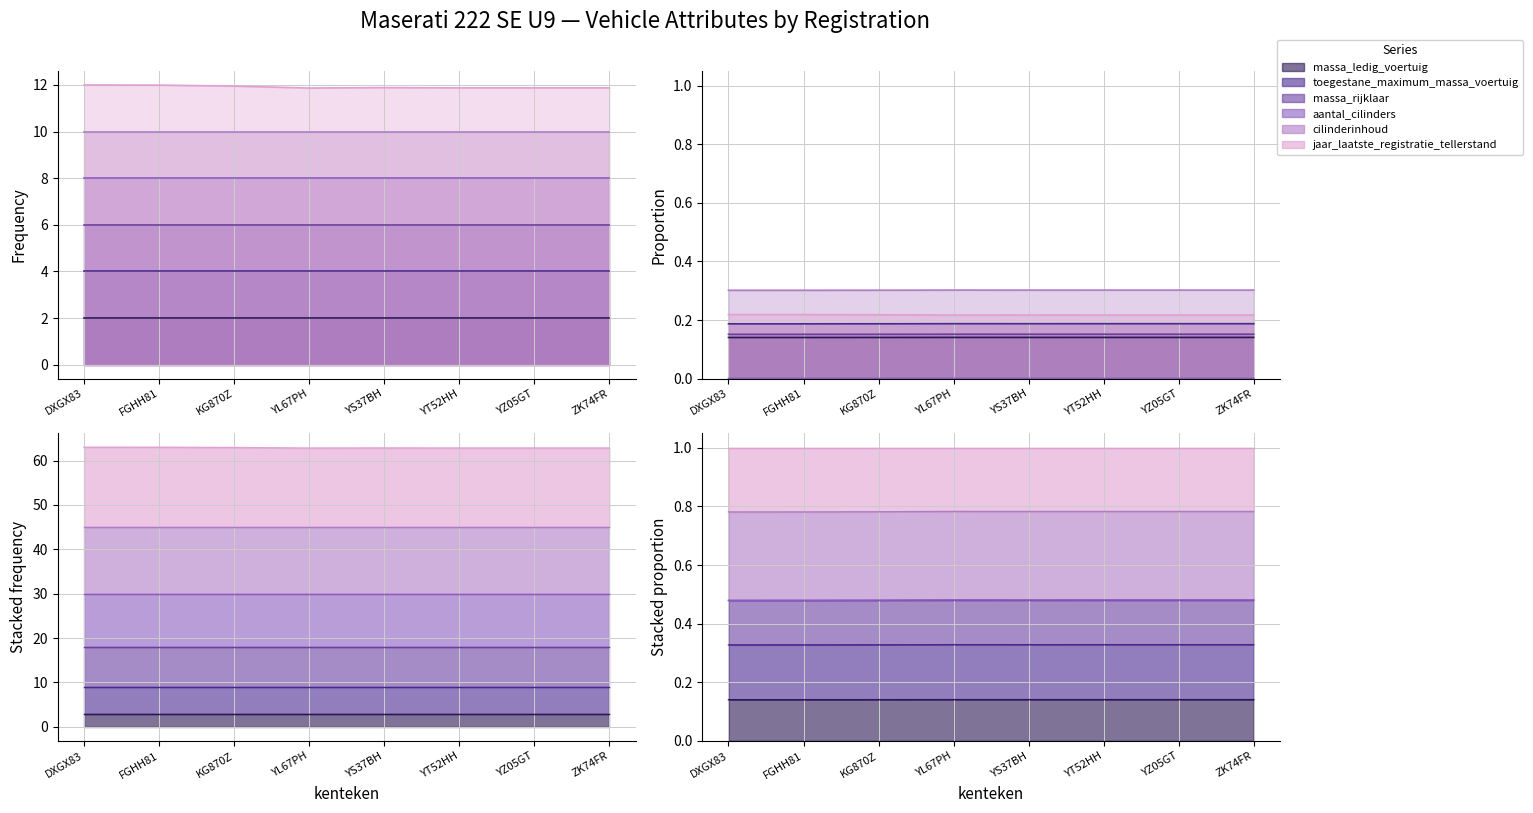

Reading left to right, what are all the values shown in this chart?

massa_ledig_voertuig: DXGX83=0.1	FGHH81=0.1	KG870Z=0.1	YL67PH=0.1	YS37BH=0.1	YT52HH=0.1	YZ05GT=0.1	ZK74FR=0.1
toegestane_maximum_massa_voertuig: DXGX83=0.2	FGHH81=0.2	KG870Z=0.2	YL67PH=0.2	YS37BH=0.2	YT52HH=0.2	YZ05GT=0.2	ZK74FR=0.2
massa_rijklaar: DXGX83=0.2	FGHH81=0.2	KG870Z=0.2	YL67PH=0.2	YS37BH=0.2	YT52HH=0.2	YZ05GT=0.2	ZK74FR=0.2
aantal_cilinders: DXGX83=0.0	FGHH81=0.0	KG870Z=0.0	YL67PH=0.0	YS37BH=0.0	YT52HH=0.0	YZ05GT=0.0	ZK74FR=0.0
cilinderinhoud: DXGX83=0.3	FGHH81=0.3	KG870Z=0.3	YL67PH=0.3	YS37BH=0.3	YT52HH=0.3	YZ05GT=0.3	ZK74FR=0.3
jaar_laatste_registratie_tellerstand: DXGX83=0.2	FGHH81=0.2	KG870Z=0.2	YL67PH=0.2	YS37BH=0.2	YT52HH=0.2	YZ05GT=0.2	ZK74FR=0.2